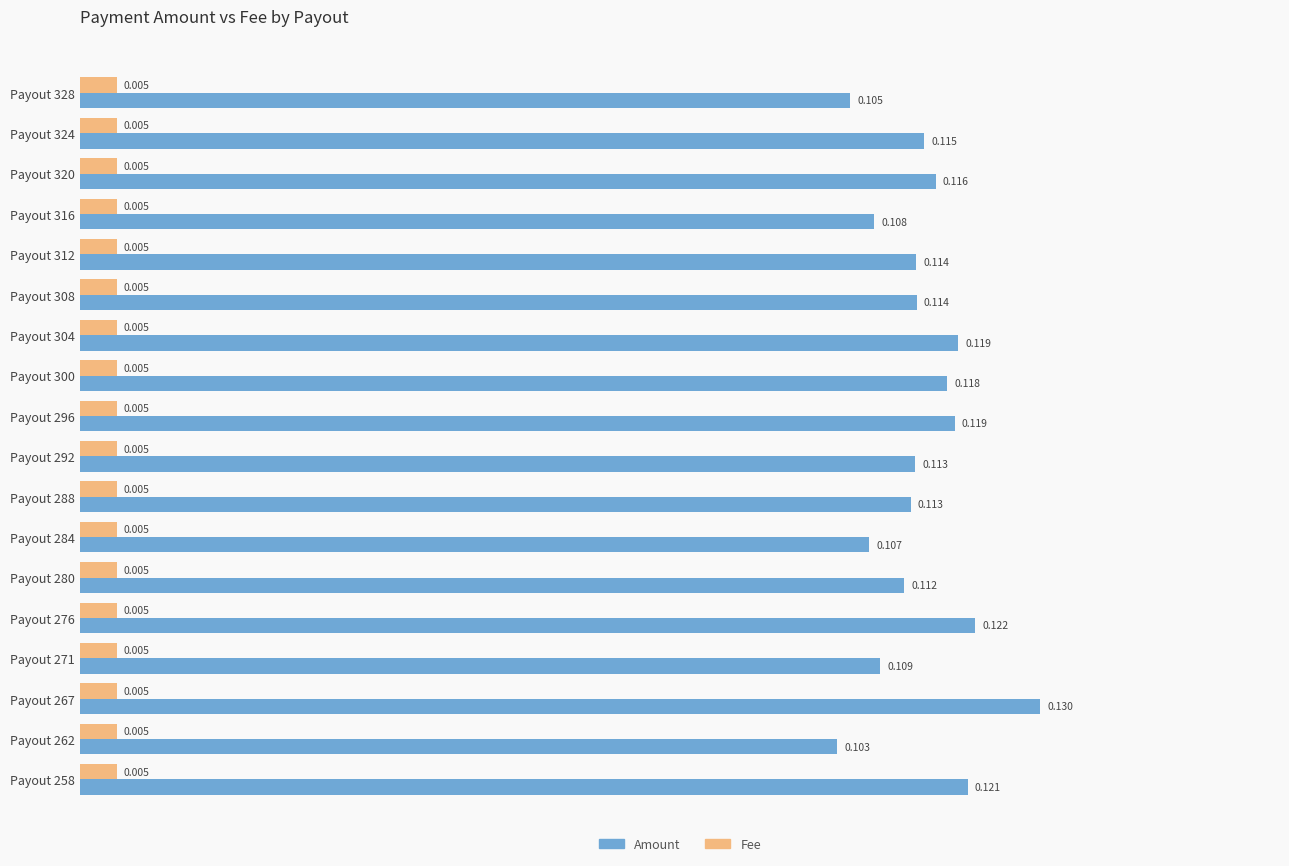

Which series has the widest spread of values?

Amount